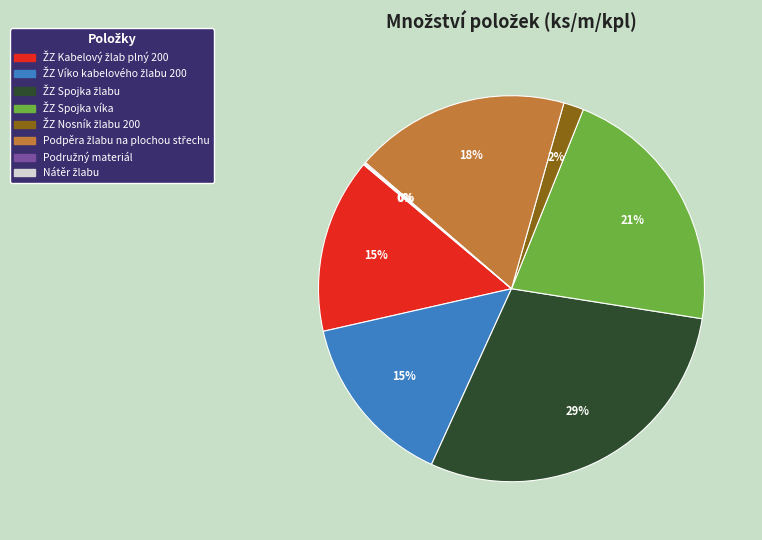

Is there a majority slice in this chart?

No